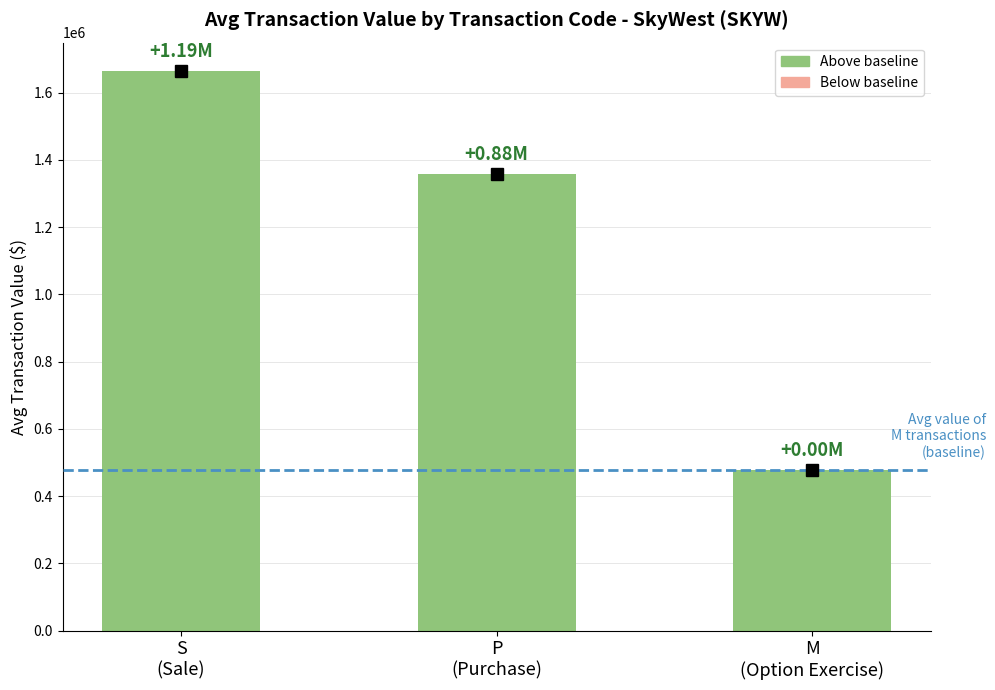

What is the value of the 2nd bar from the left?

1357624.4